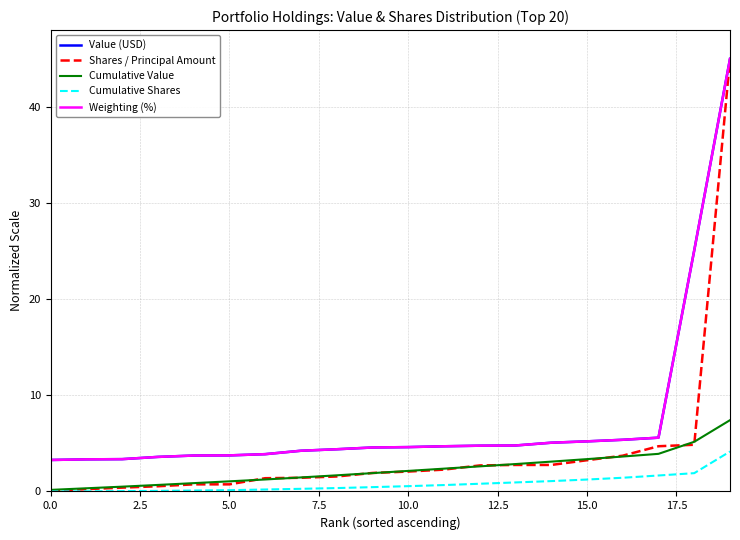

What is the difference between the maximum and minimum values in the Value (USD) series?

41.7